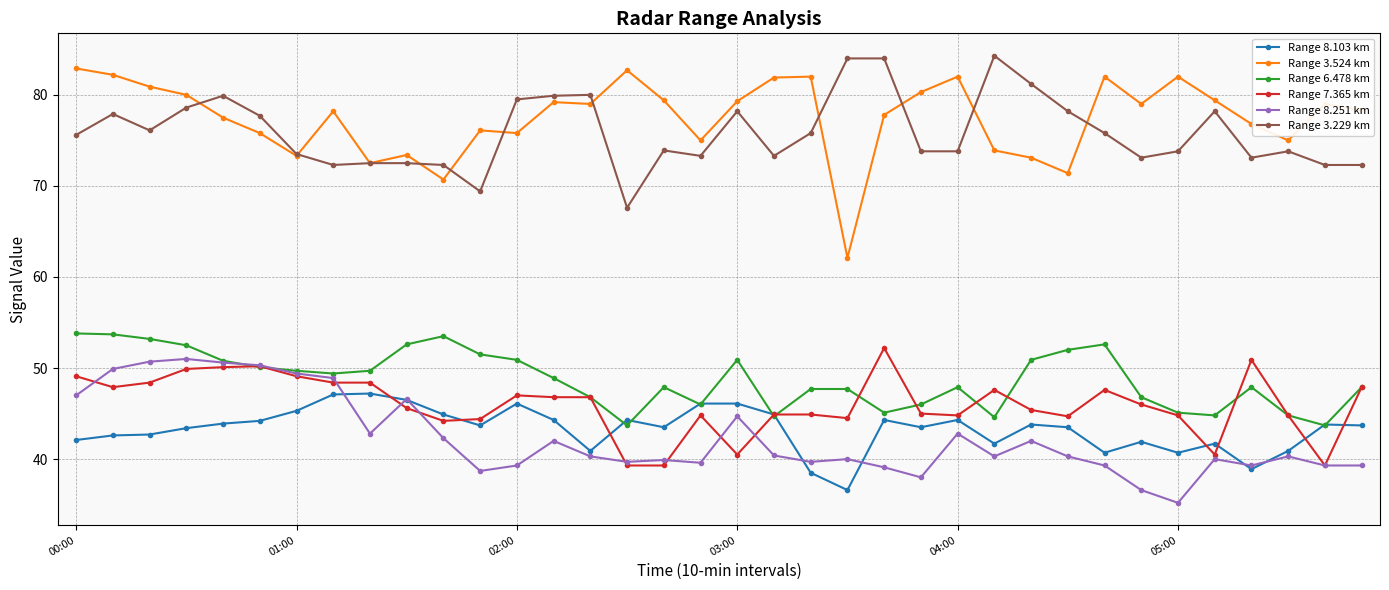

What is the average value of the Range 7.365 km series?

46.0